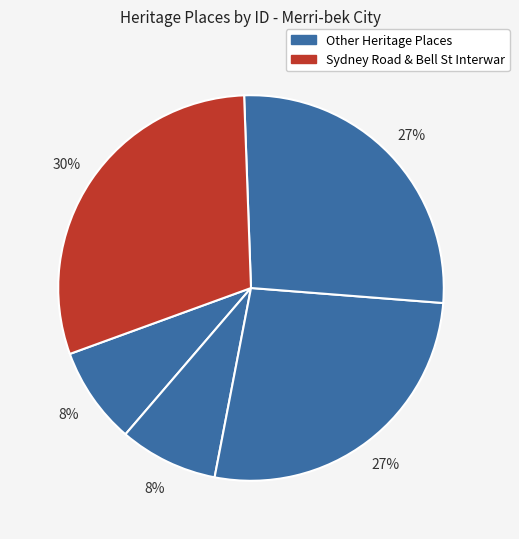

Count the number of slices in the pie.

5